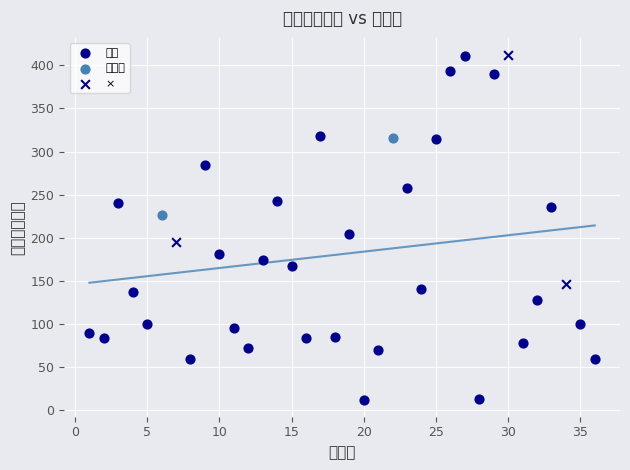

Which series reaches the minimum Y coordinate?

通年